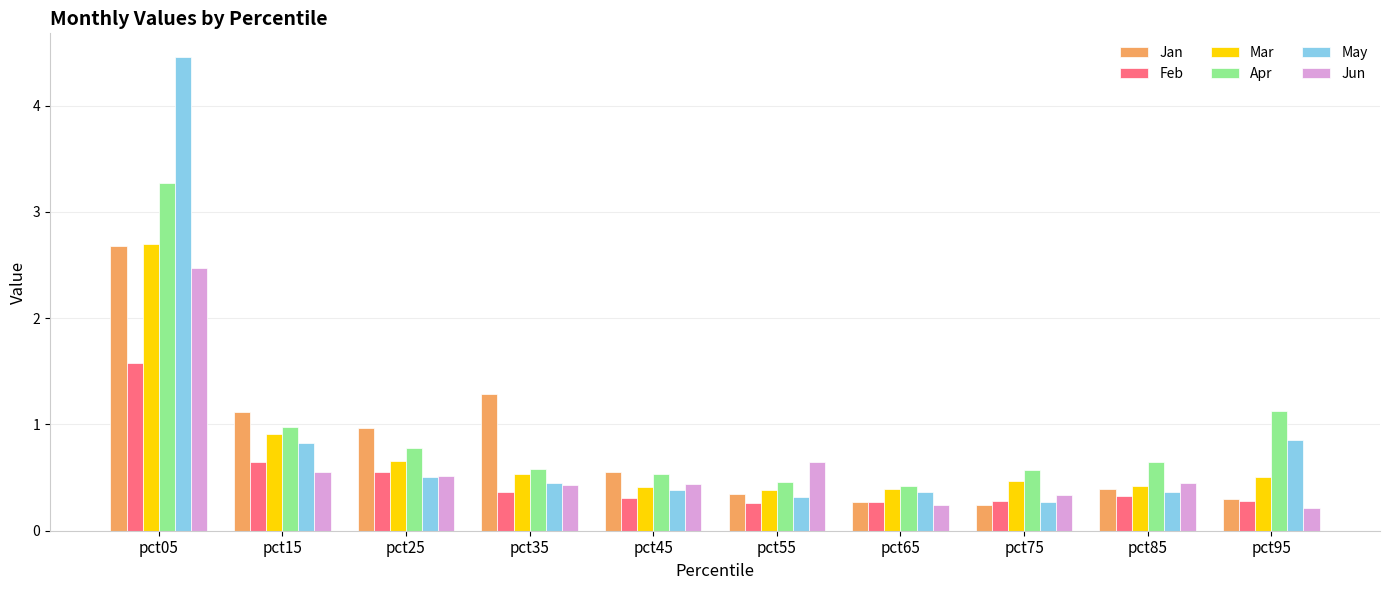

Which category has the highest value in the Apr series?

pct05